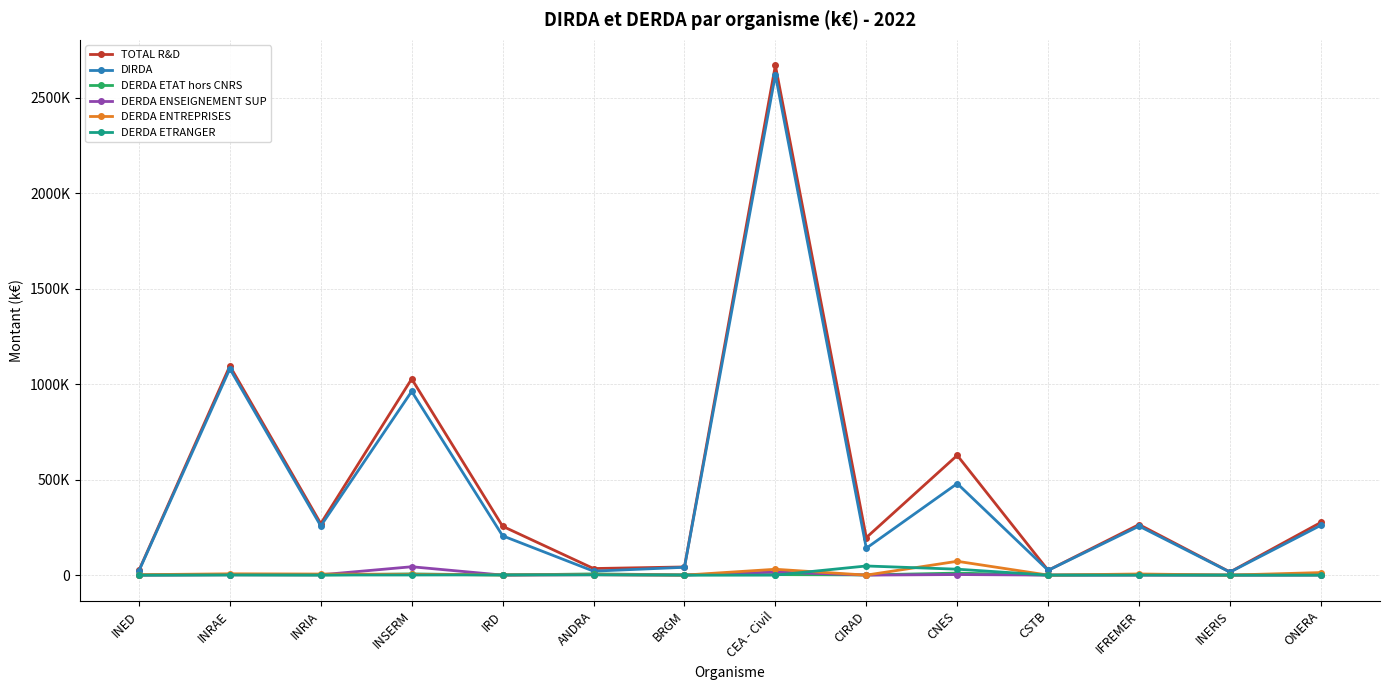

What is the difference between the maximum and second lowest values in the DERDA ENTREPRISES series?

72428.1